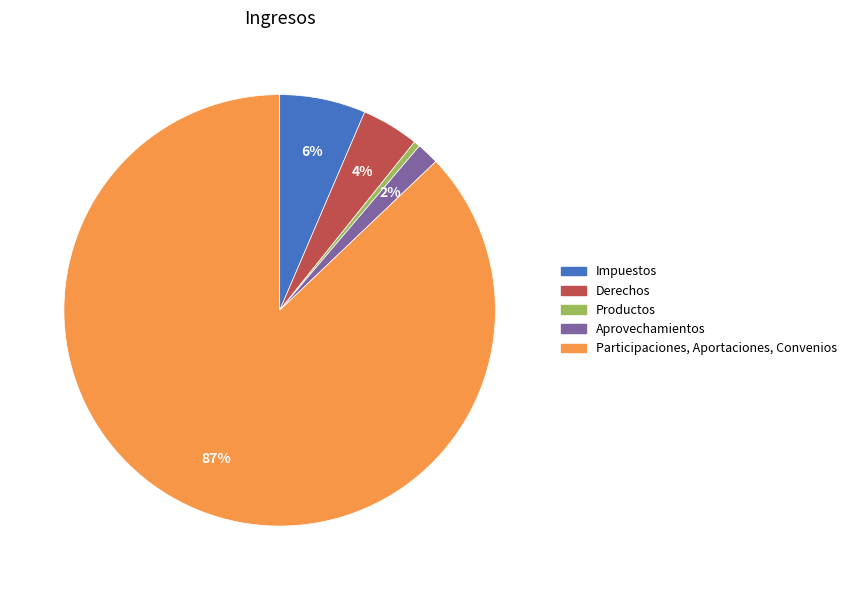

To the nearest percent, what percentage of the pie is Impuestos?

6%